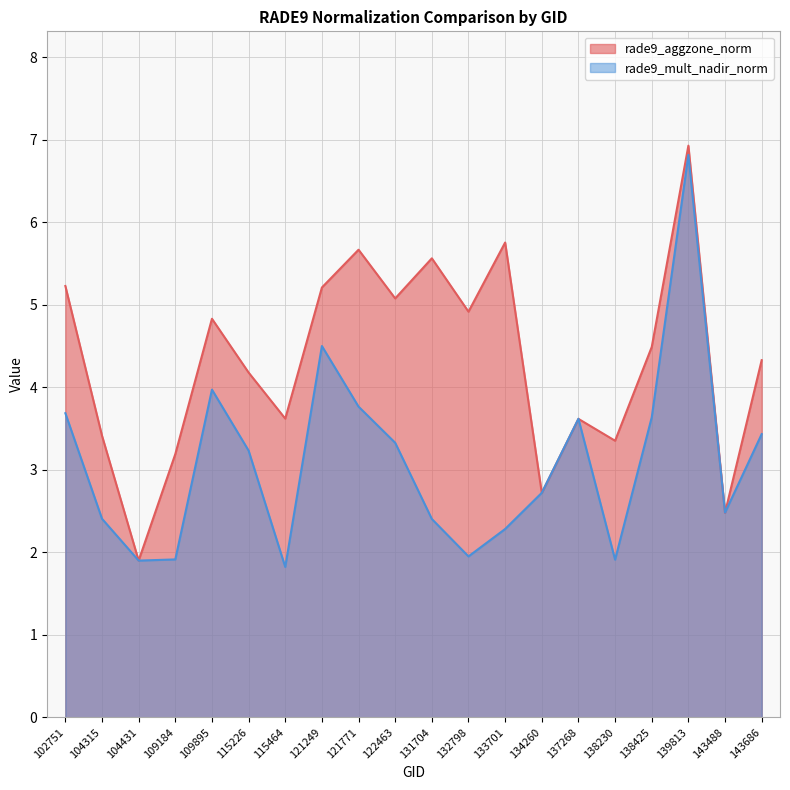

What is the sum of all rade9_aggzone_norm values?

86.5